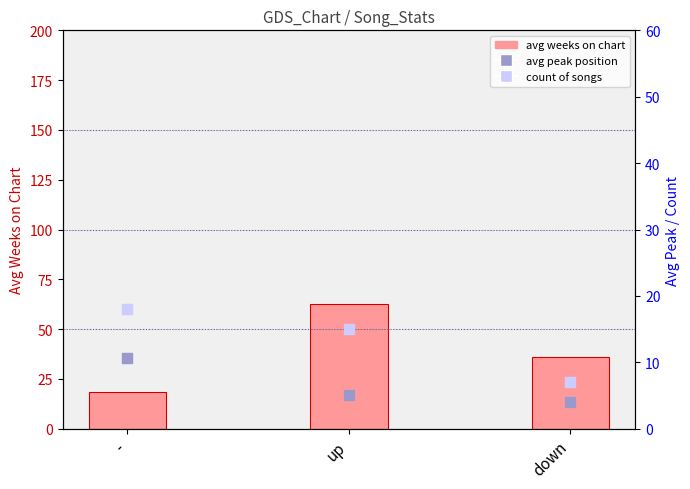

At how many categories does at least one series exceed 13?

3